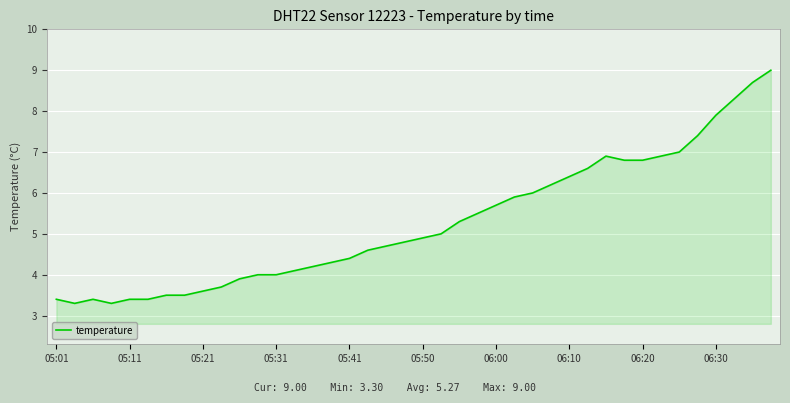

What is the average value?

5.3